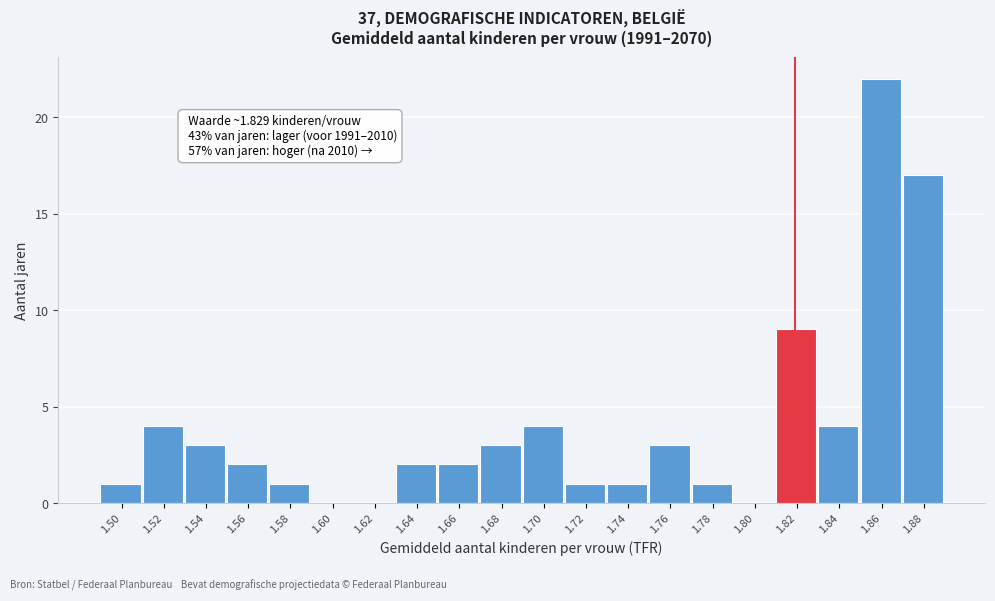

At which label is the value closest to 11?

1.82